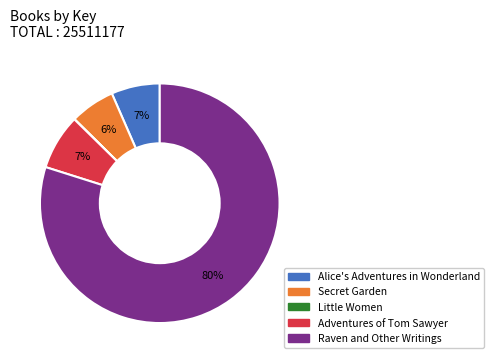

To the nearest percent, what is the combined percentage of Secret Garden and Alice's Adventures in Wonderland?

13%